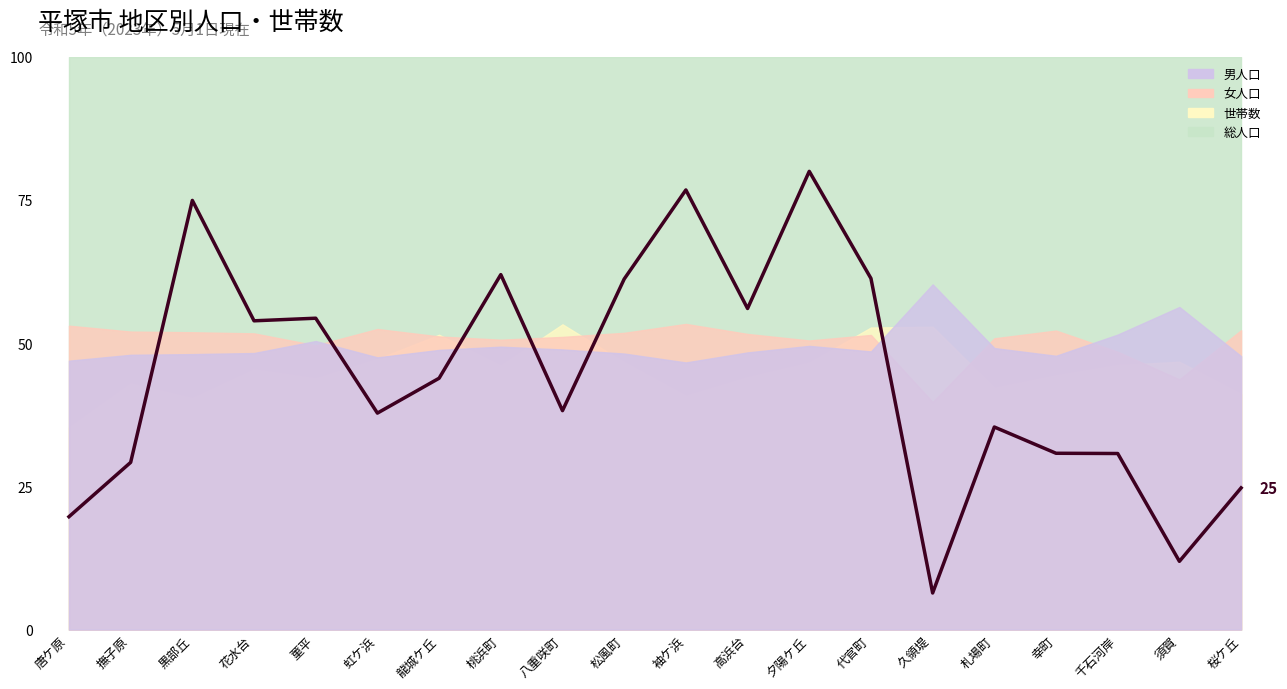

At which label is the value closest to 43?

龍城ケ丘